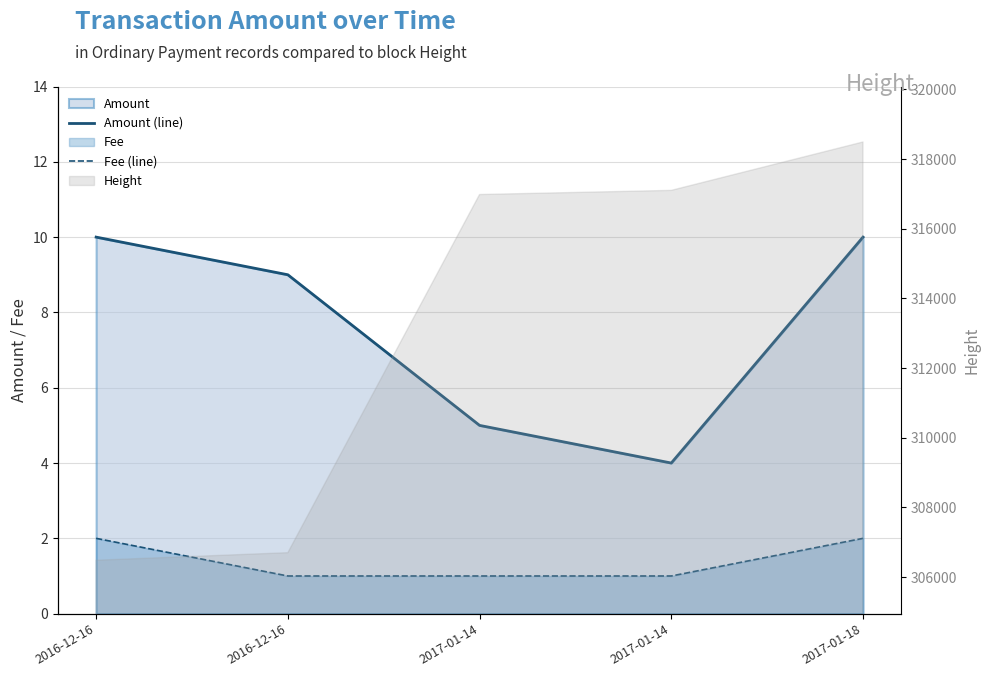

Reading left to right, list all the values displayed in this chart.

Amount (line): 10	9	5	4	10
Fee (line): 2	1	1	1	2